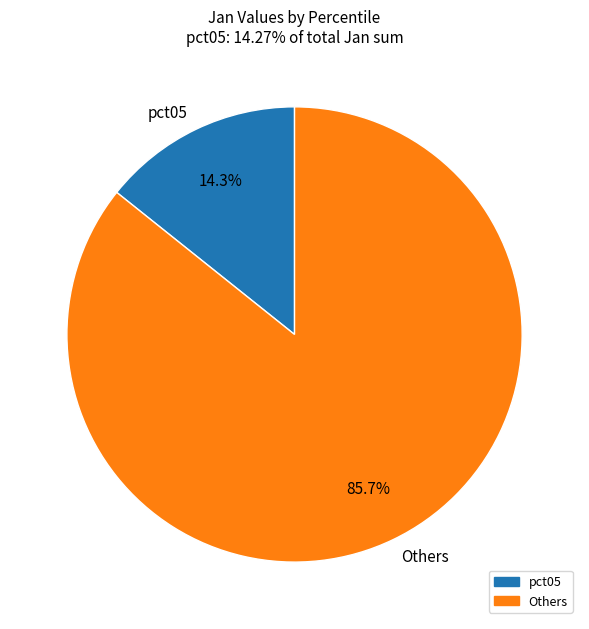

Does pct05 account for over 50% of the chart?

No